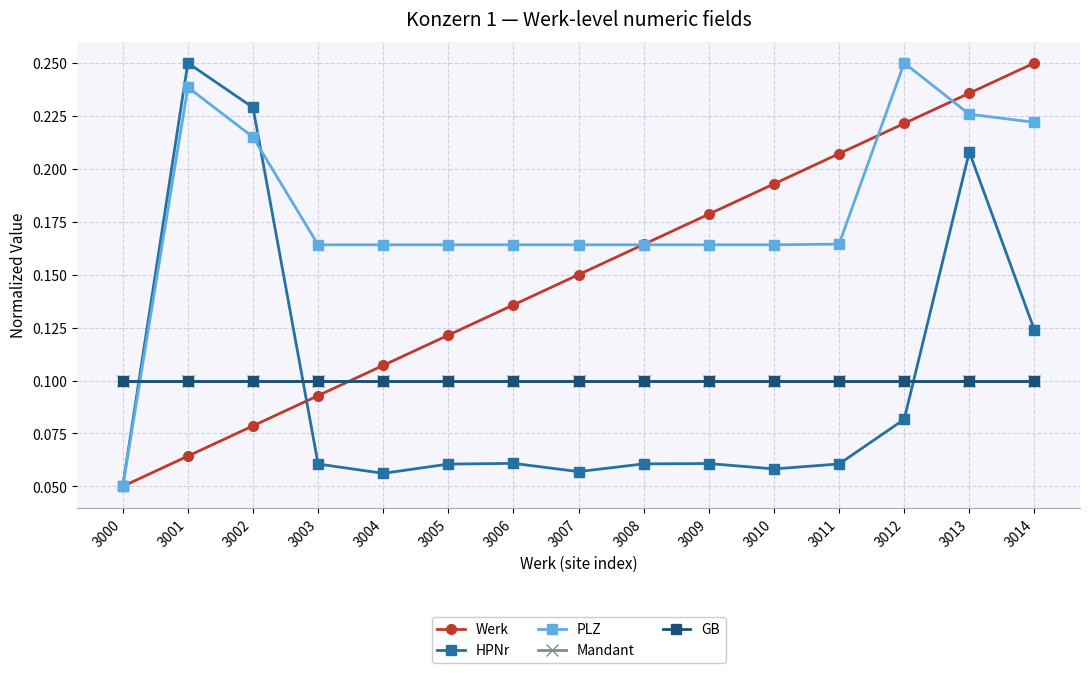

How many lines are shown in the chart?

5